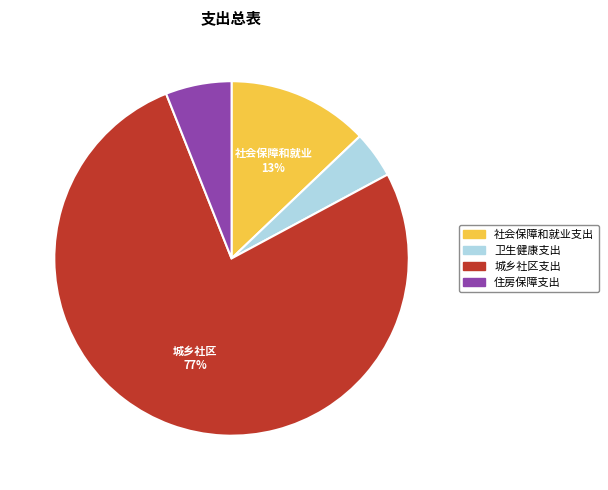

Is it true that 城乡社区支出 is 77% of the pie?

True